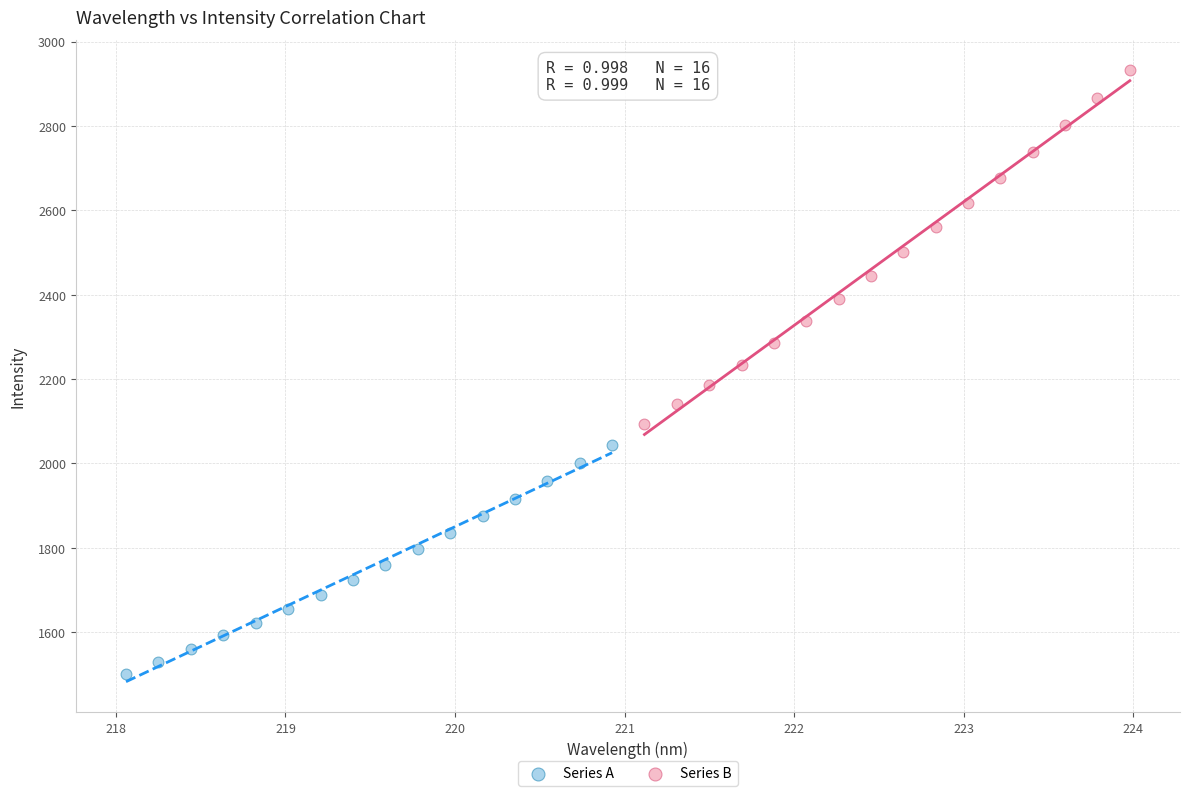

What are all the series names shown in the legend?

Series A, Series B